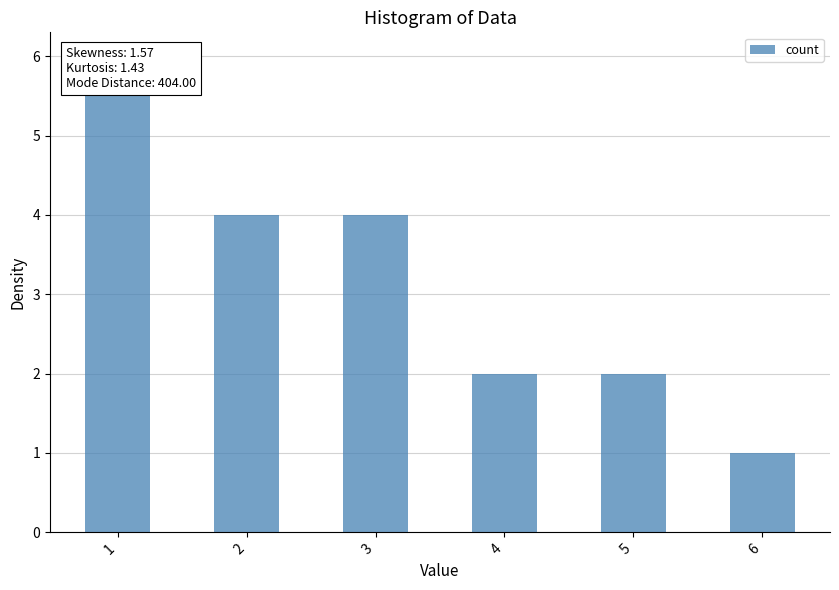

What is the difference between the values at 1 and 5?

4